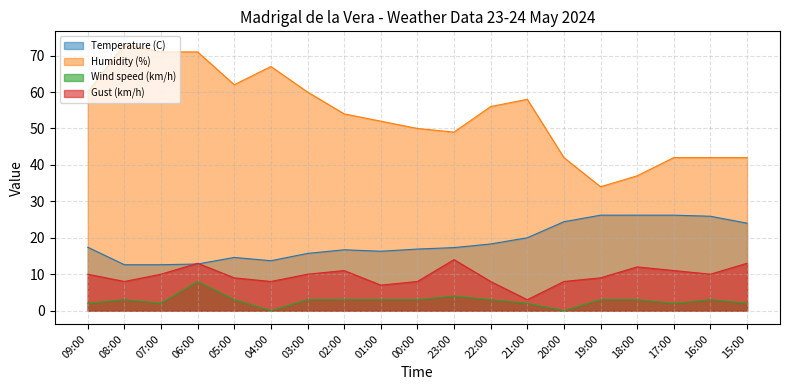

What is the difference between the maximum and minimum values in the Humidity (%) series?

39.0